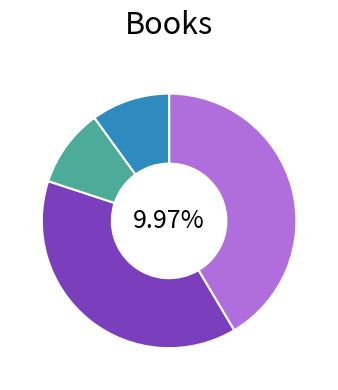

Which slice is the smallest?

4